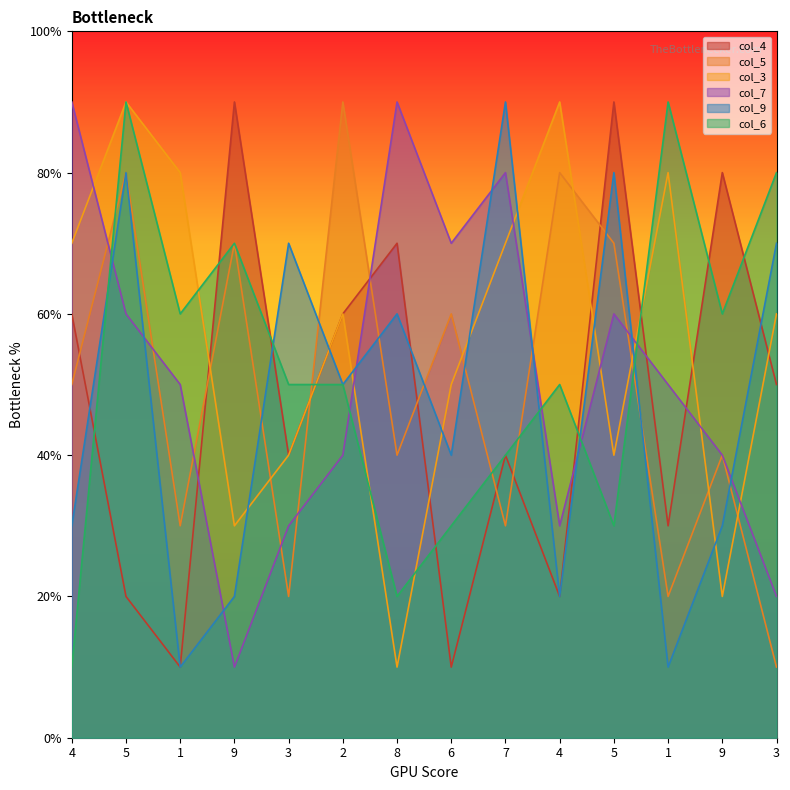

The col_6 series shows 3 at 3. True or false?

False